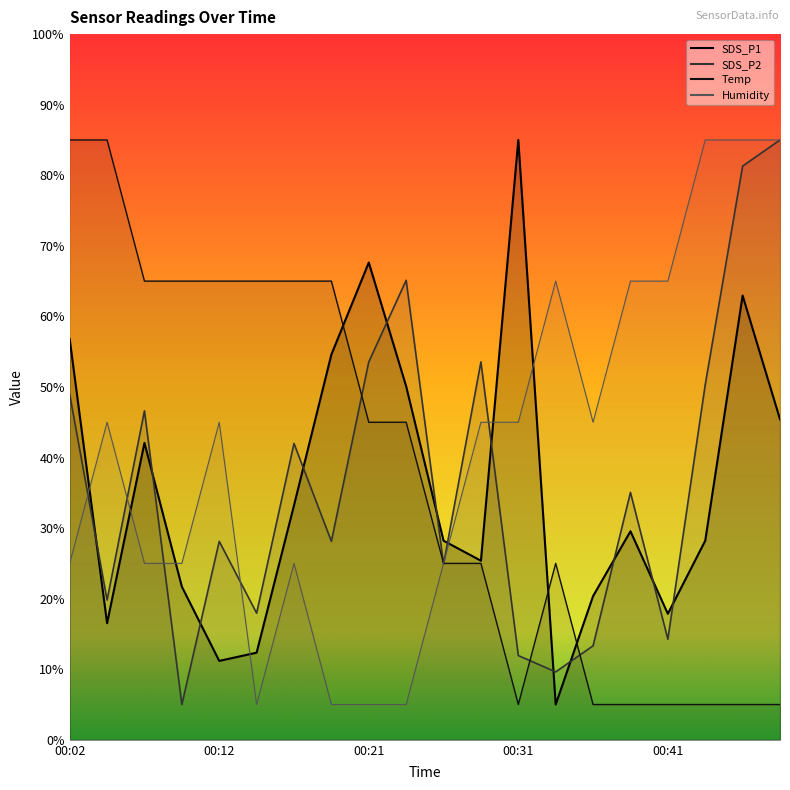

Reading left to right, transcribe all the data shown in this chart.

SDS_P1: 56.8	16.5	42.1	21.7	11.2	12.3	33.2	54.6	67.6	50.1	28.2	25.4	85.0	5.0	20.4	29.6	17.9	28.2	63.0	45.4
SDS_P2: 48.9	19.8	46.6	5.0	28.1	17.9	42.0	28.1	53.6	65.1	24.9	53.6	11.9	9.6	13.3	35.1	14.2	50.3	81.3	85.0
Temp: 85.0	85.0	65.0	65.0	65.0	65.0	65.0	65.0	45.0	45.0	25.0	25.0	5.0	25.0	5.0	5.0	5.0	5.0	5.0	5.0
Humidity: 25.0	45.0	25.0	25.0	45.0	5.0	25.0	5.0	5.0	5.0	25.0	45.0	45.0	65.0	45.0	65.0	65.0	85.0	85.0	85.0